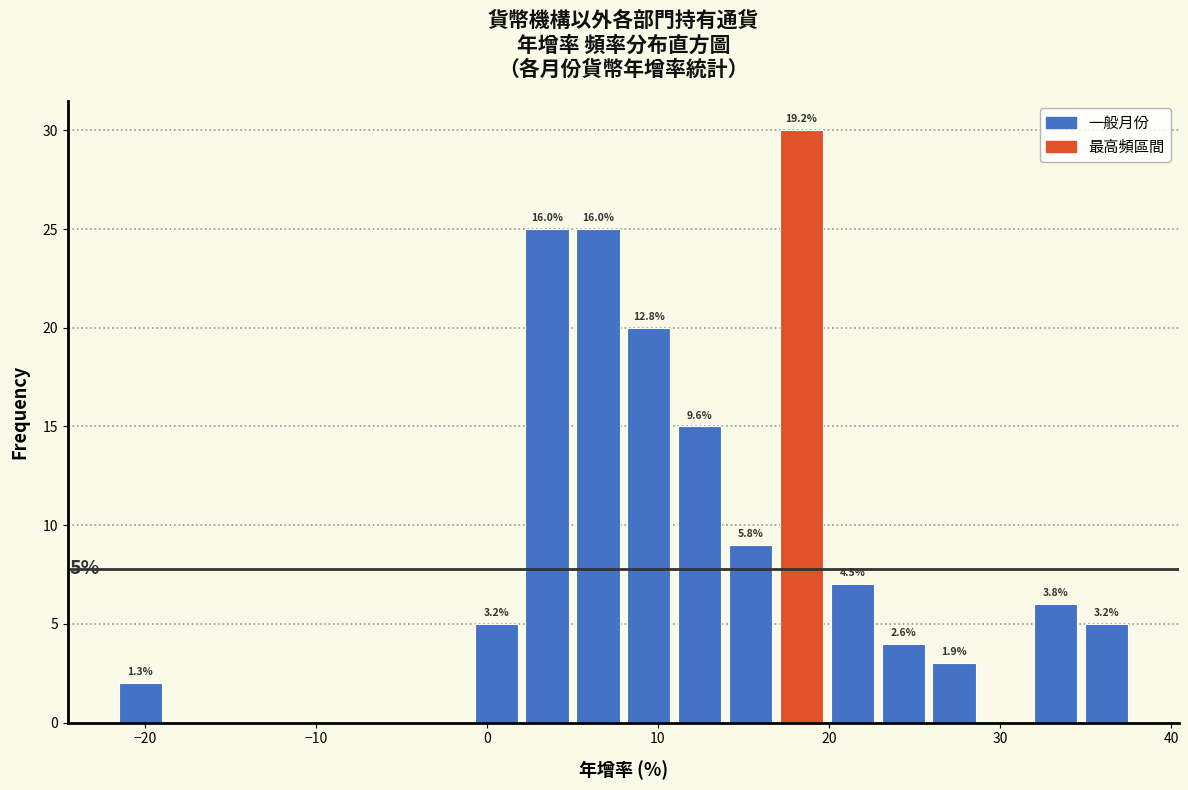

Read against the x-axis, roughly where is the centre of the tallest bar?

18